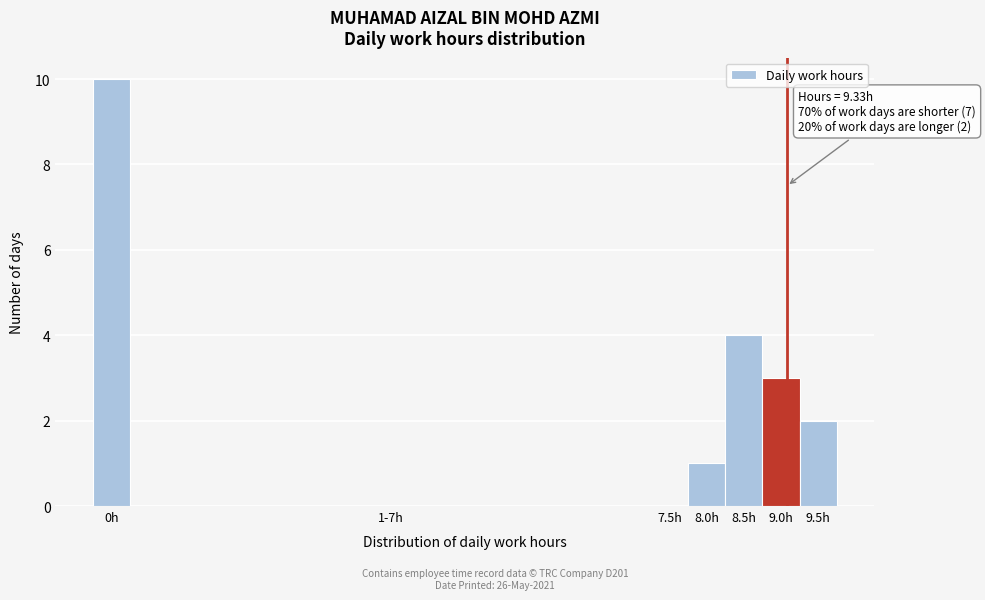

Reading left to right, extract all data points from this chart.

0h=10	1-7h=0	7.5h=0	8.0h=1	8.5h=4	9.0h=3	9.5h=2